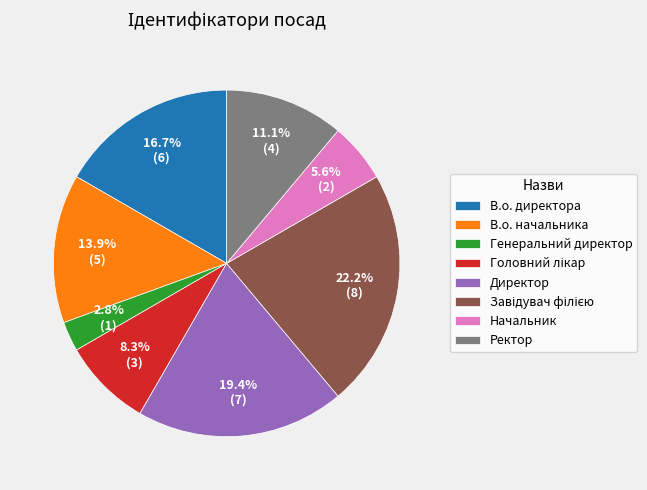

True or false: Ректор accounts for 25% of the total.

False